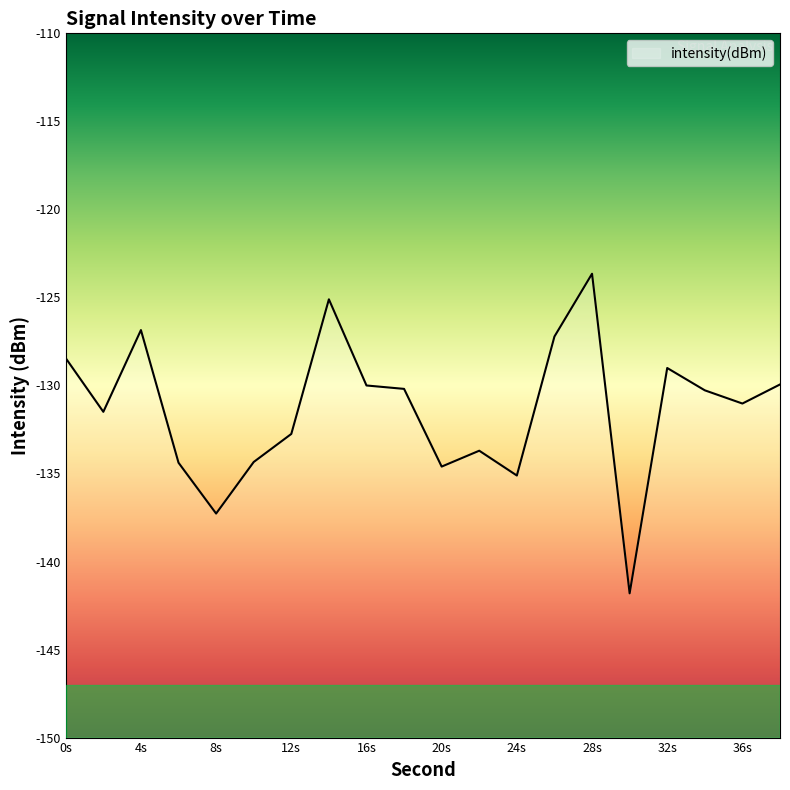

Reading left to right, transcribe all the data shown in this chart.

-128.5	-131.5	-126.9	-134.4	-137.3	-134.3	-132.8	-125.1	-130.0	-130.2	-134.6	-133.7	-135.1	-127.2	-123.7	-141.8	-129.0	-130.3	-131.0	-129.9